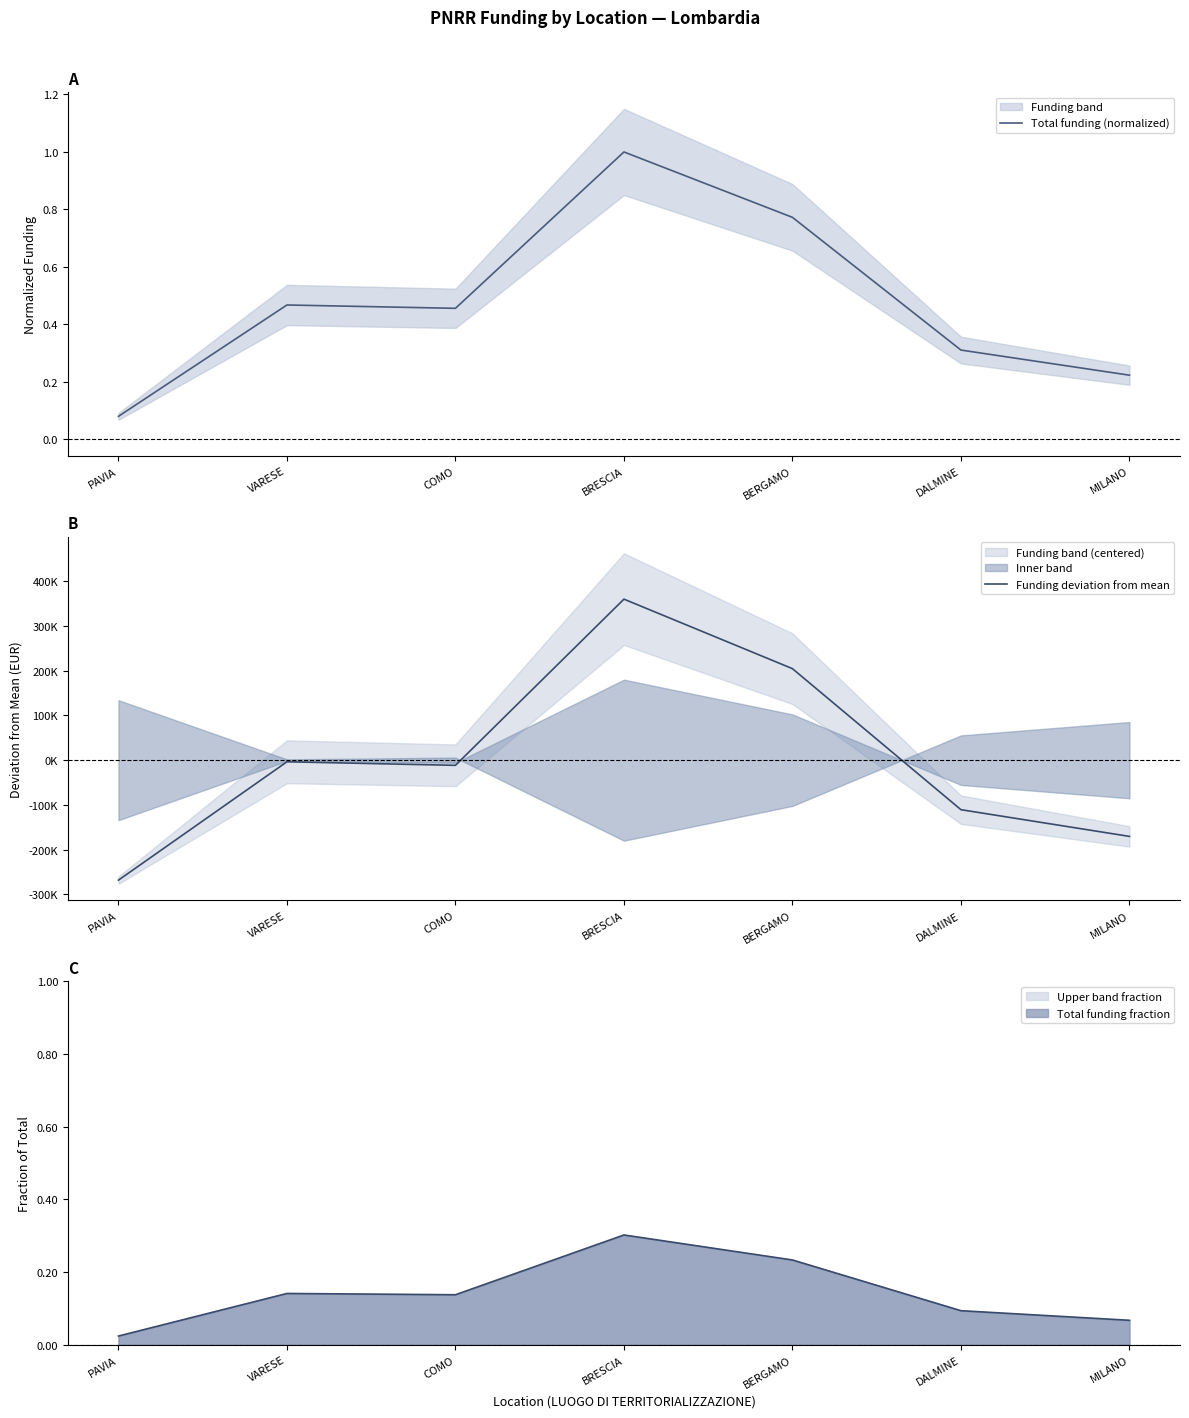

Is it true that Funding deviation from mean equals 150854.7 at BRESCIA?

False